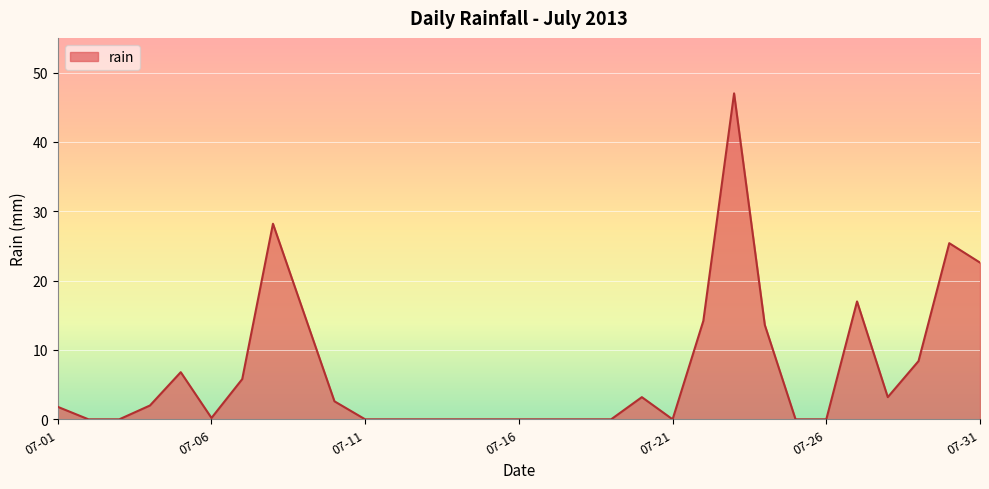

True or false: there are more than 2 points higher than both neighbors.

True